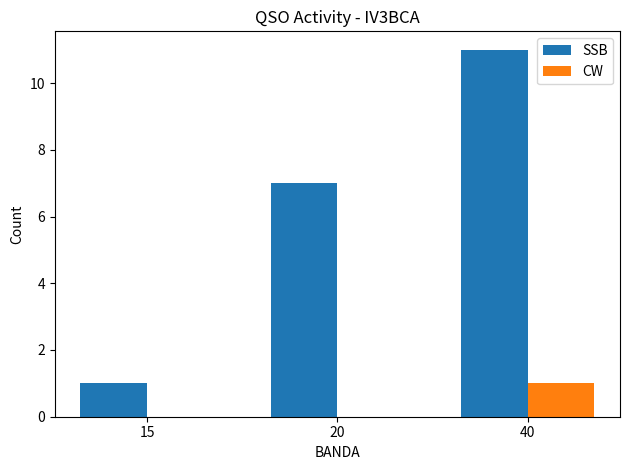

Which series changed the most between 20 and 40?

SSB